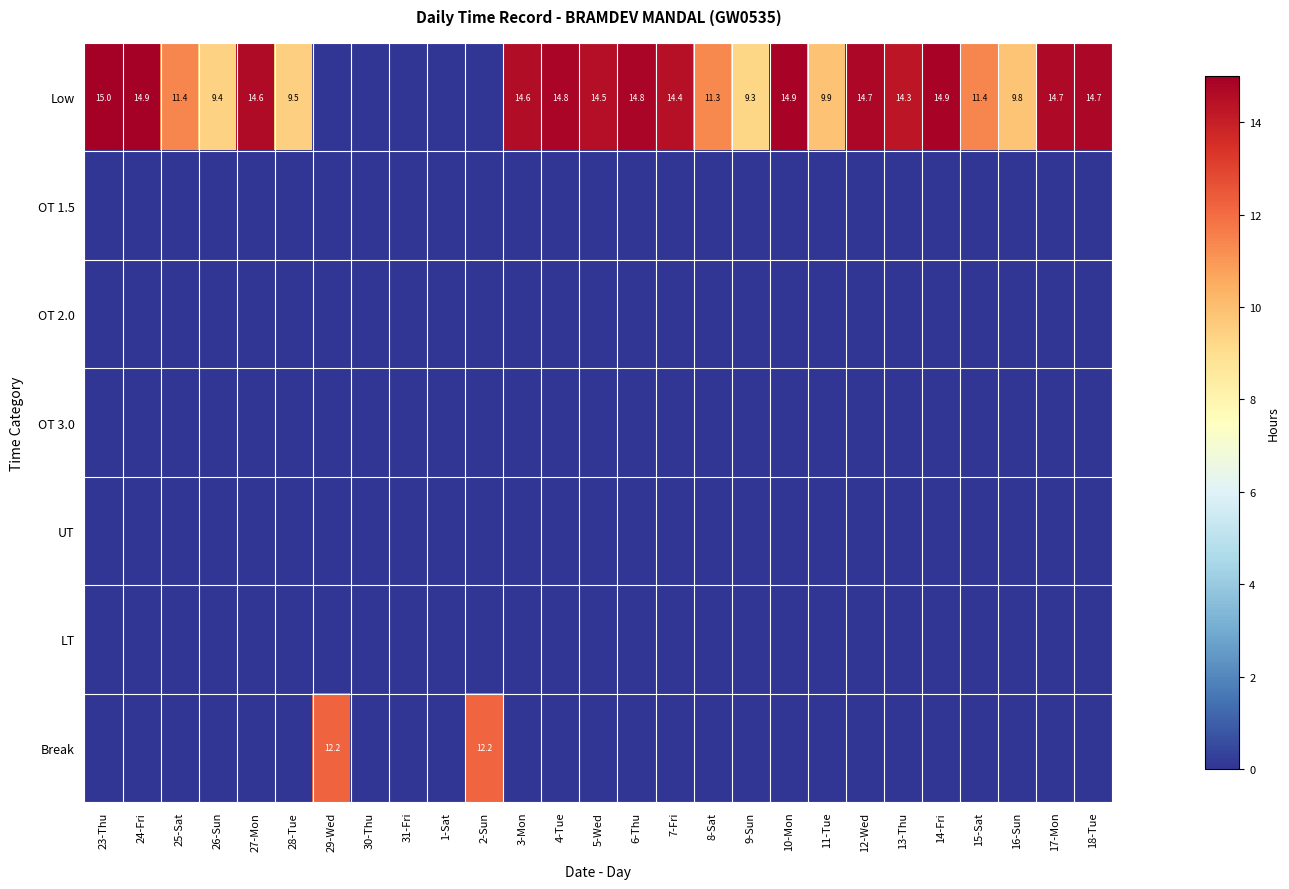

True or false: Low has a value of 14.9 at 10-Mon.

True